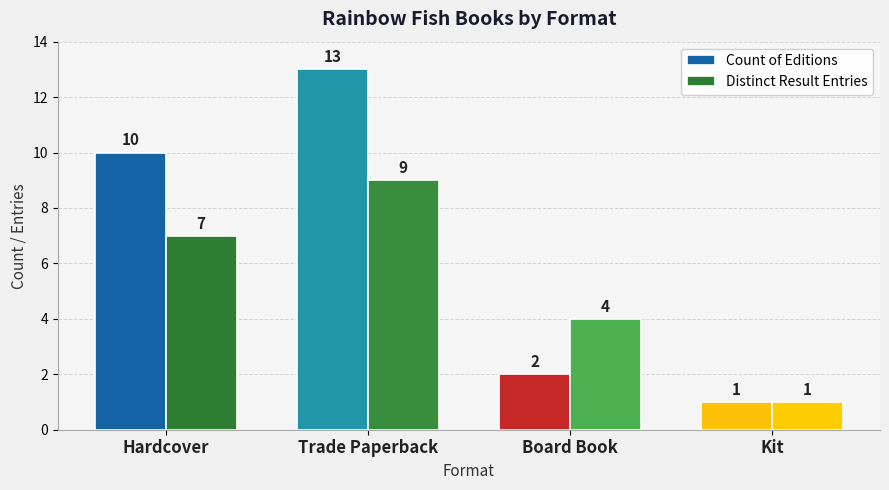

Reading left to right, what are all the values shown in this chart?

Count of Editions: 10	13	2	1
Distinct Result Entries: 7	9	4	1